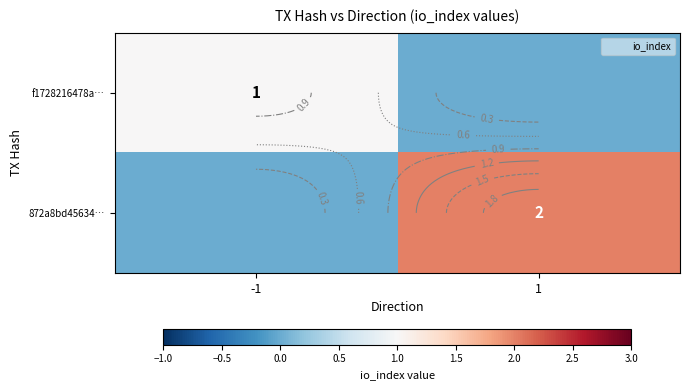

At how many categories does at least one series exceed 1?

1